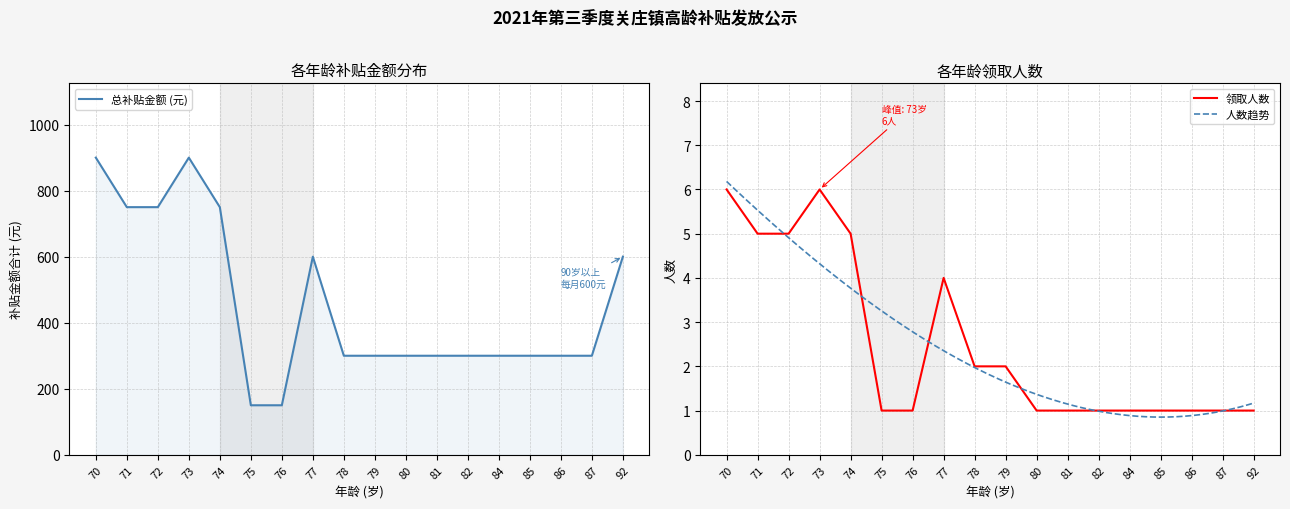

Is it true that 总补贴金额 (元) equals 441 at 74?

False